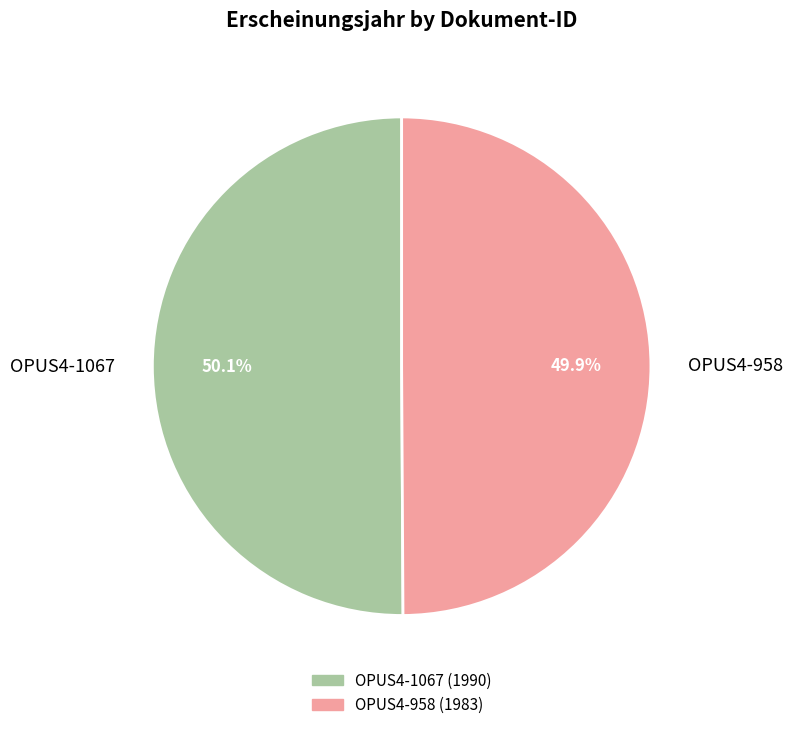

Does any single category account for the majority?

Yes